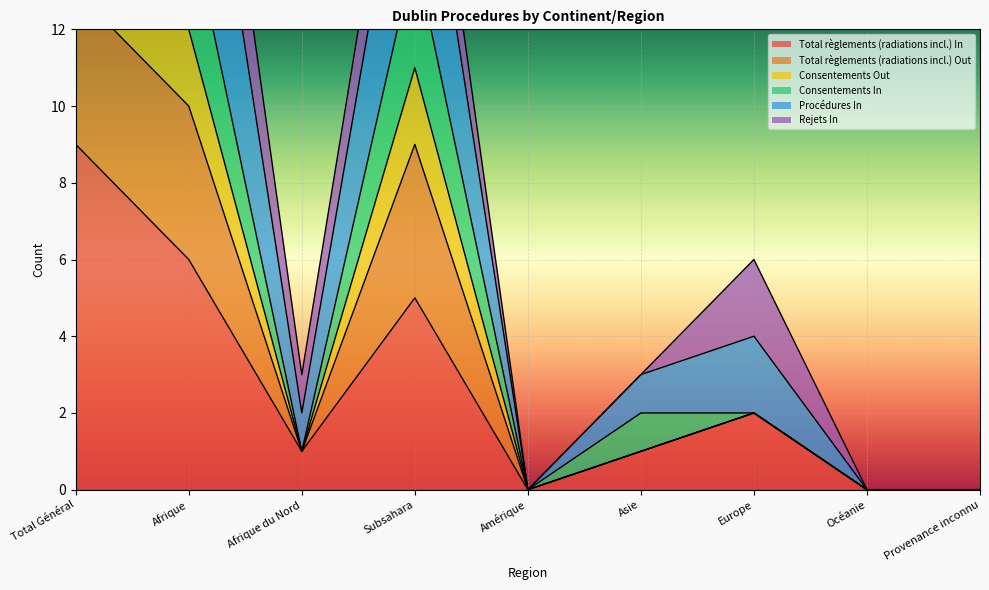

The Total règlements (radiations incl.) Out series shows 19 at Total Général. True or false?

True